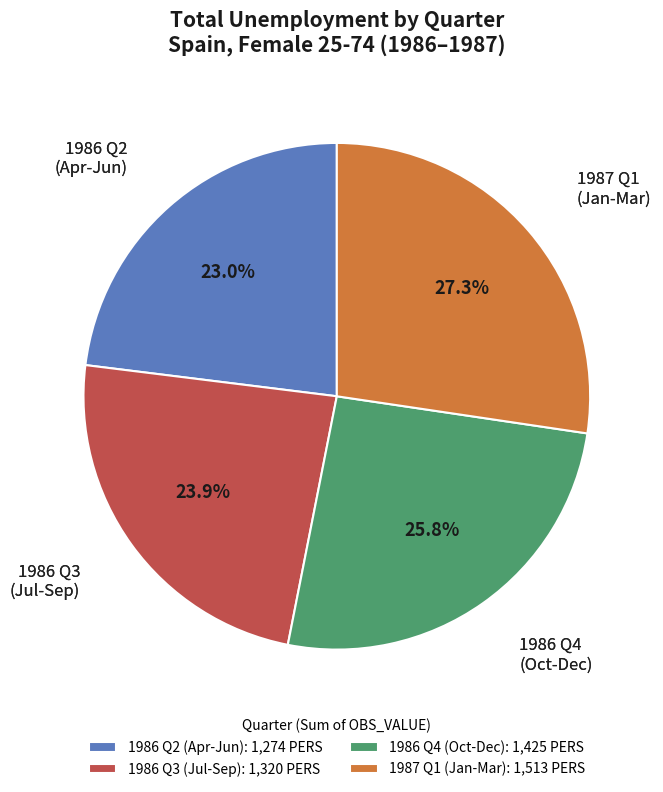

Does 1987 Q1 (Jan-Mar): 1,513 PERS represent more than half of the total?

No